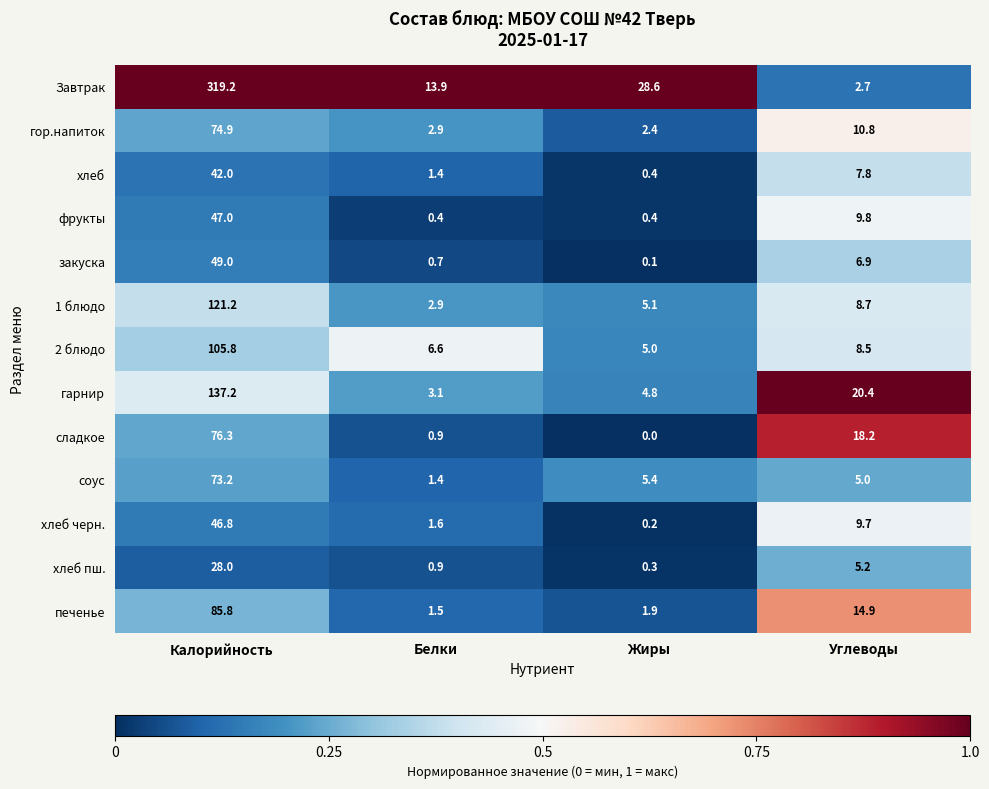

Which series has the largest range (max minus min)?

Завтрак